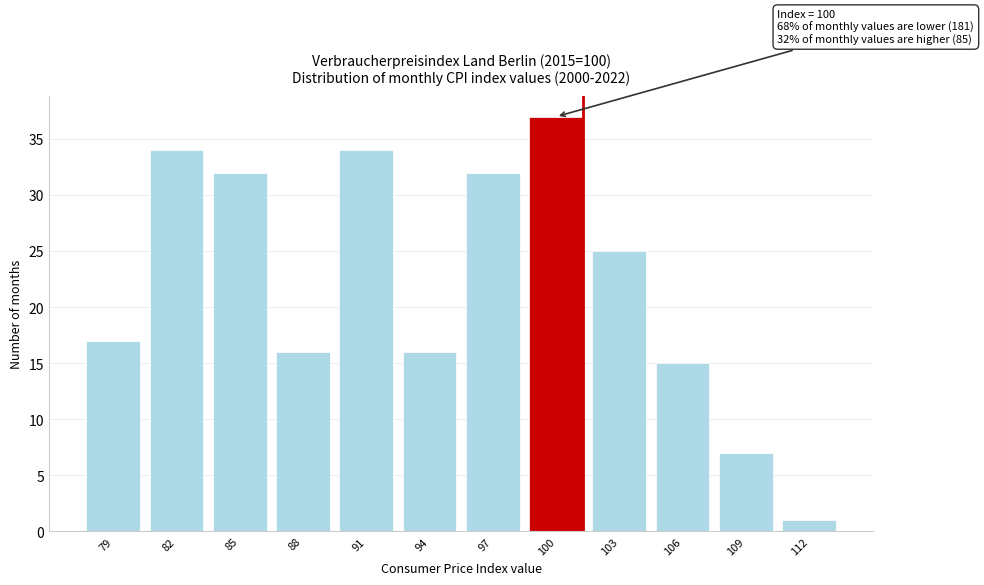

Reading right to left, transcribe all the data shown in this chart.

112=1	109=7	106=15	103=25	100=37	97=32	94=16	91=34	88=16	85=32	82=34	79=17